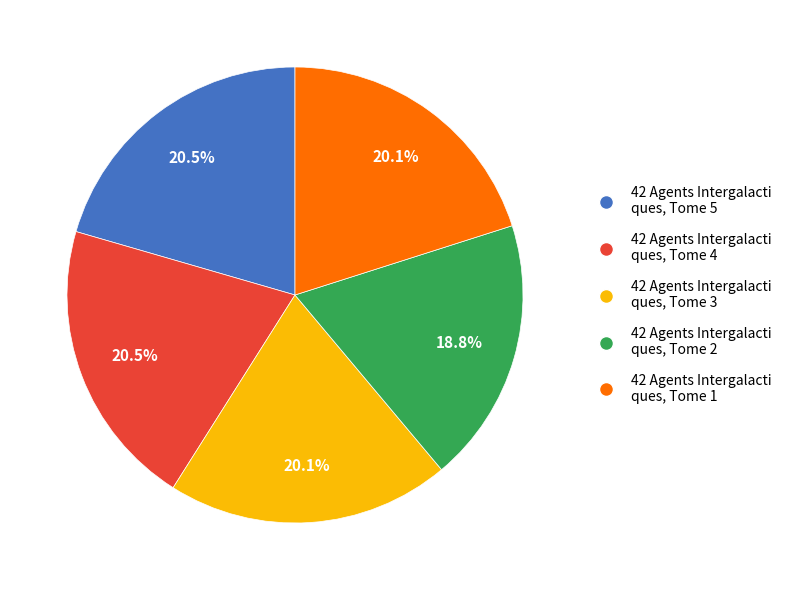

Is there any slice that represents more than half of the pie?

No